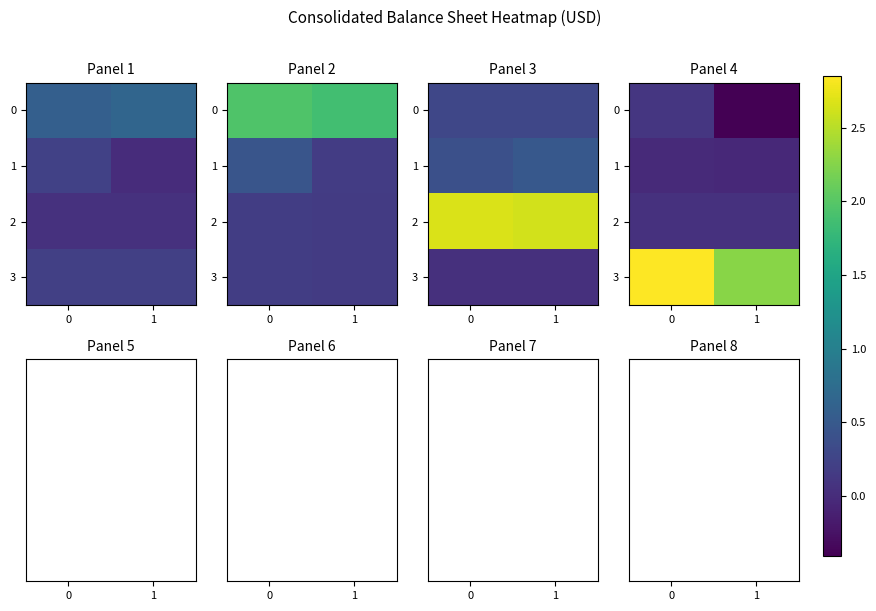

How many 3 values are between 2 and 3?

2